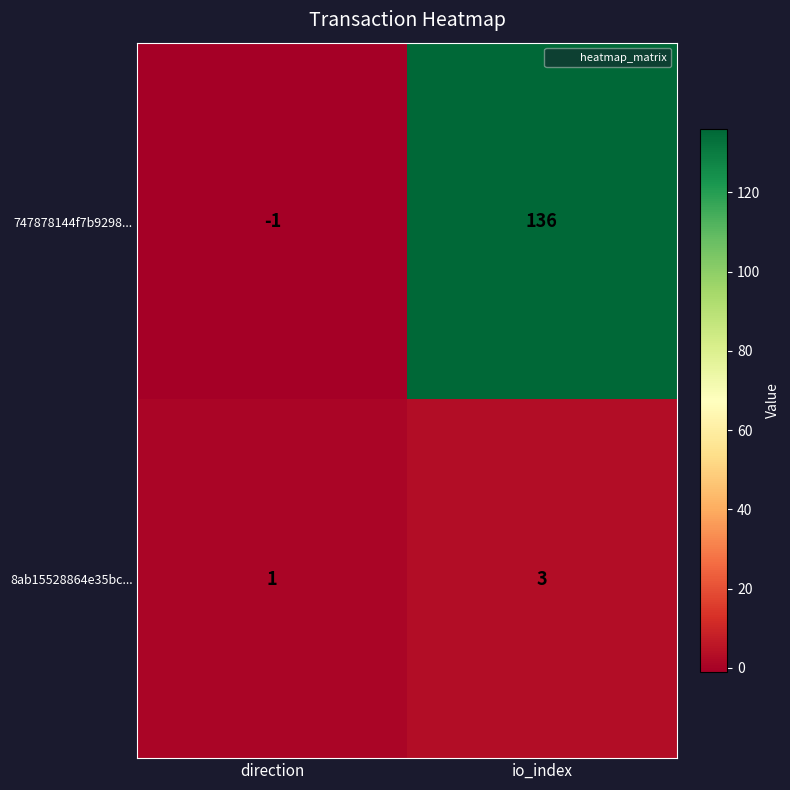

Reading left to right, what are all the values shown in this chart?

747878144f7b9298...: -1	136
8ab15528864e35bc...: 1	3